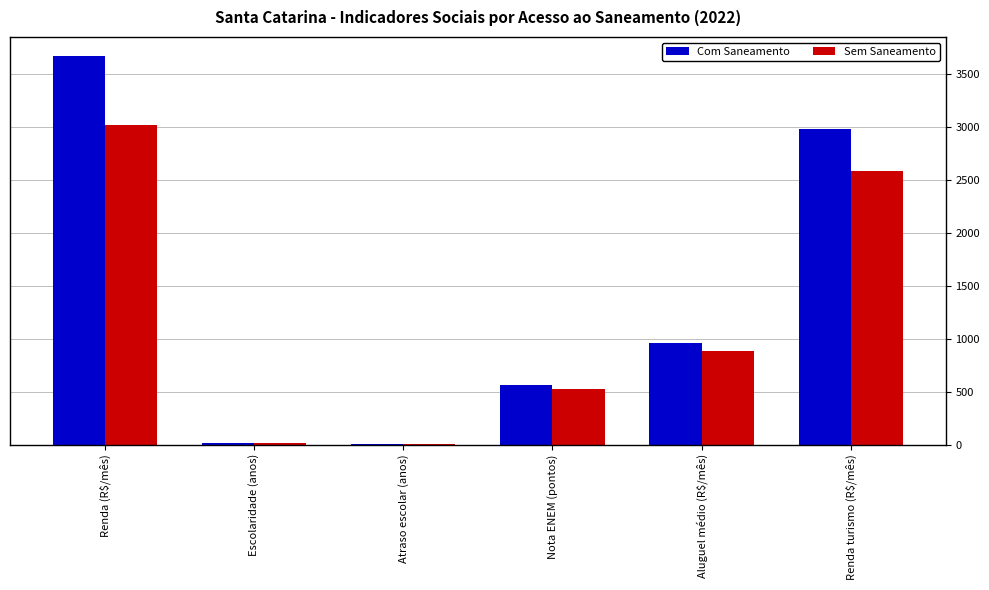

The value of Com Saneamento at Nota ENEM (pontos) is 310.4. True or false?

False